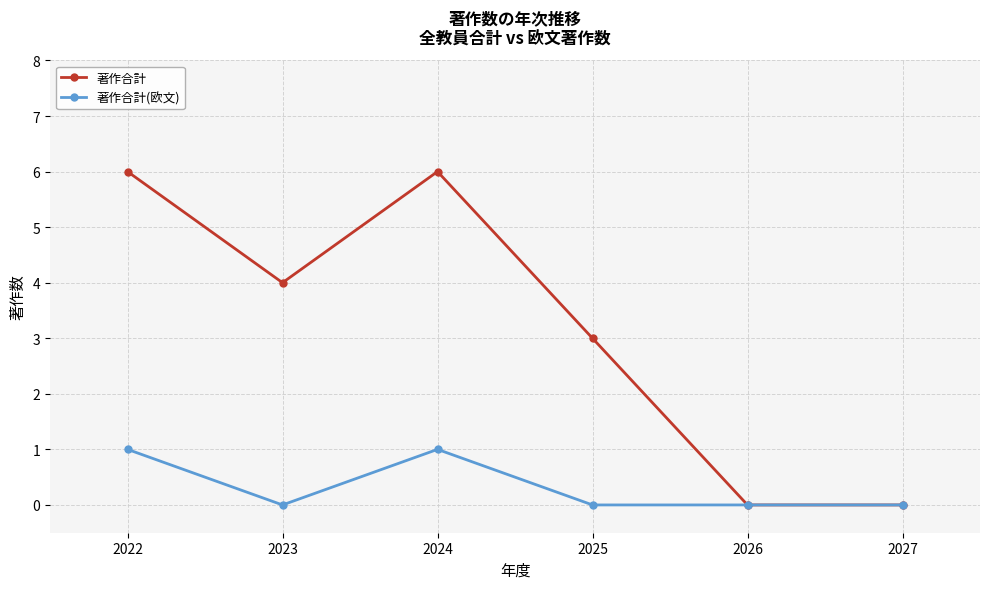

What is the approximate value of 著作合計 at 2023?

4